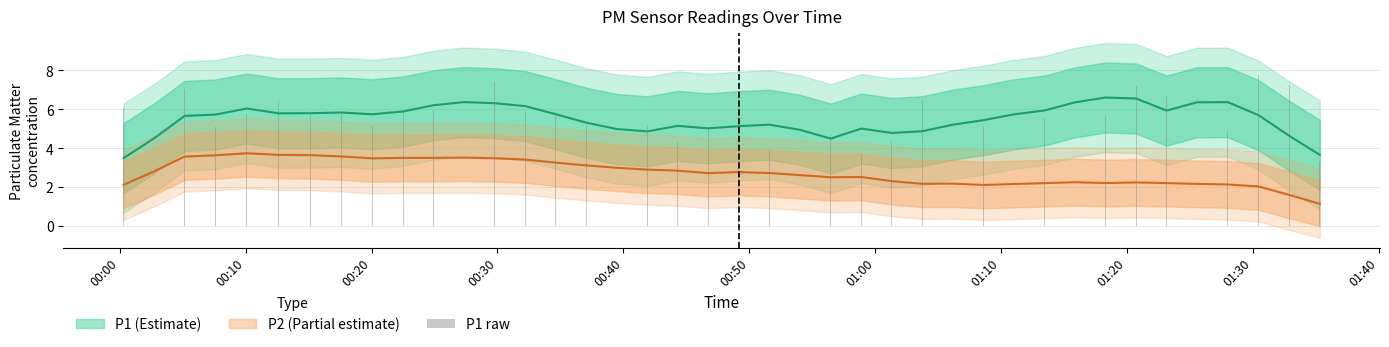

What is the average value?

5.6